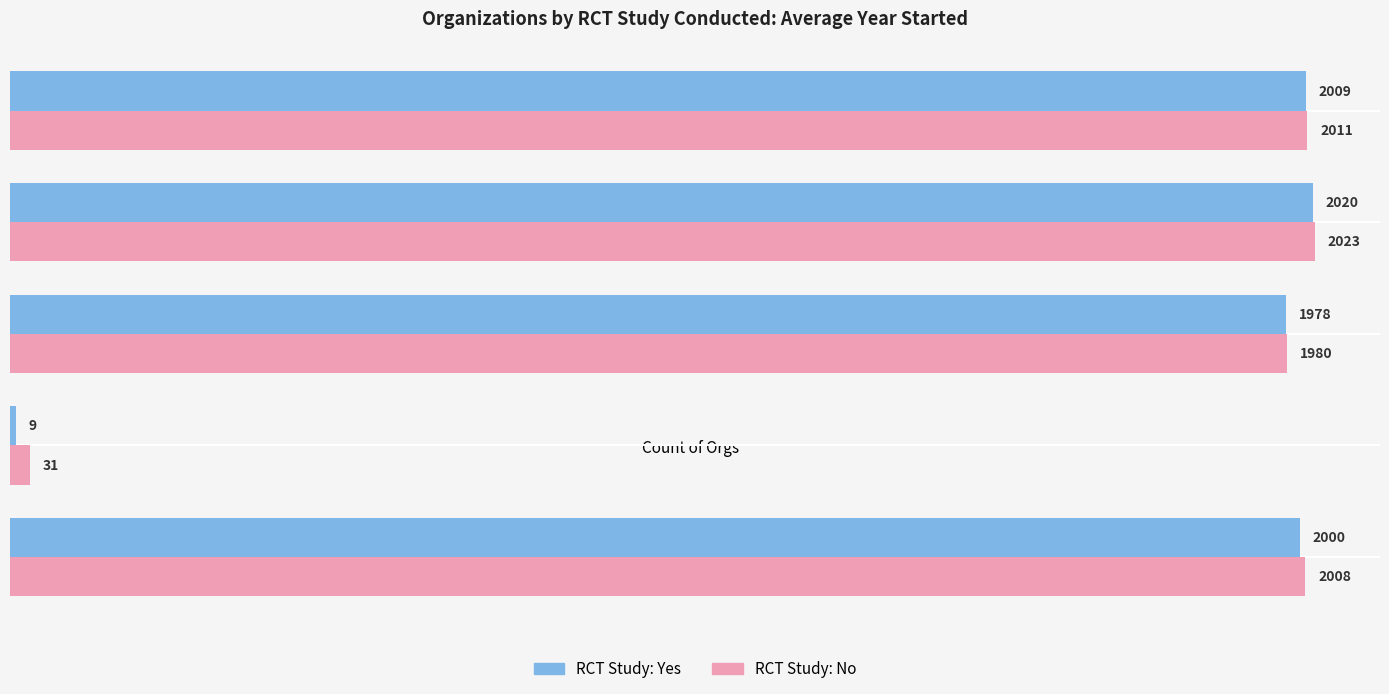

At which category is the sum across all series the highest?

Latest Year